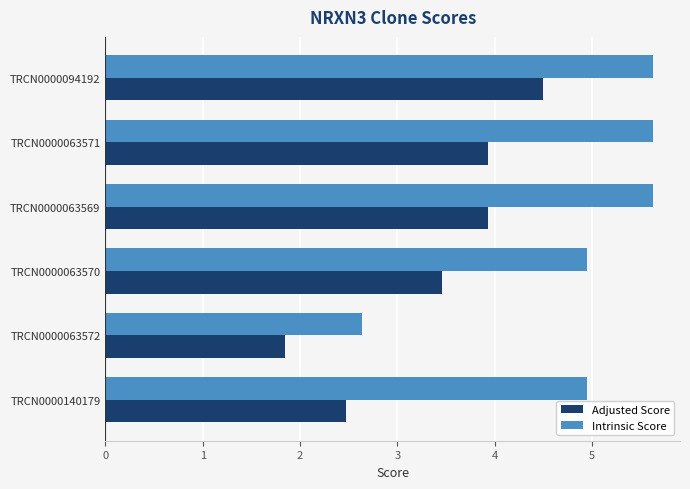

At which category does the chart reach its minimum across all series?

TRCN0000063572